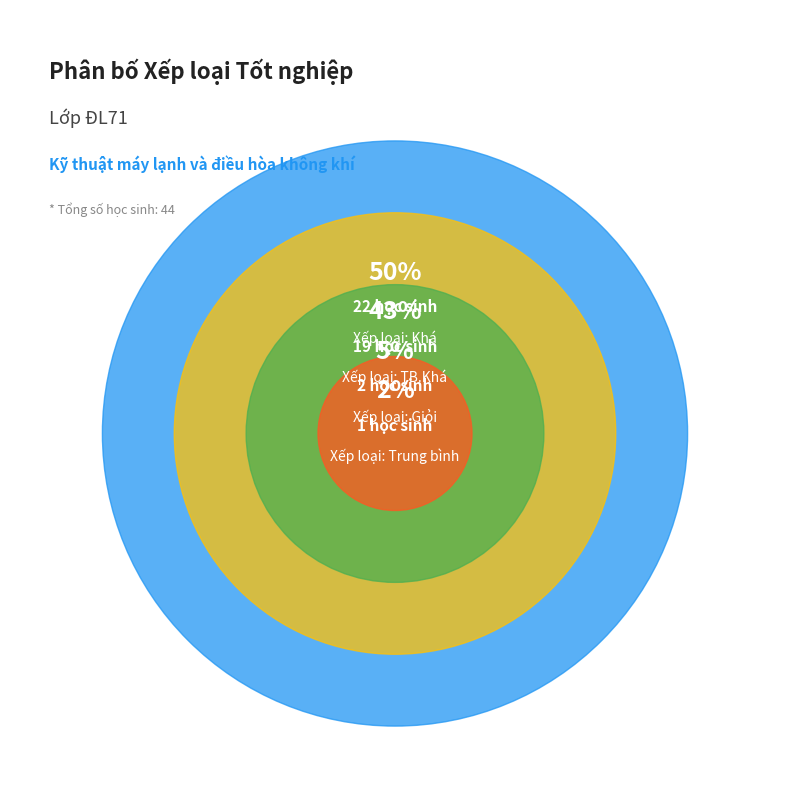

Rank the categories by value from highest to lowest.

Khá, TB.Khá, Giỏi, Trung bình